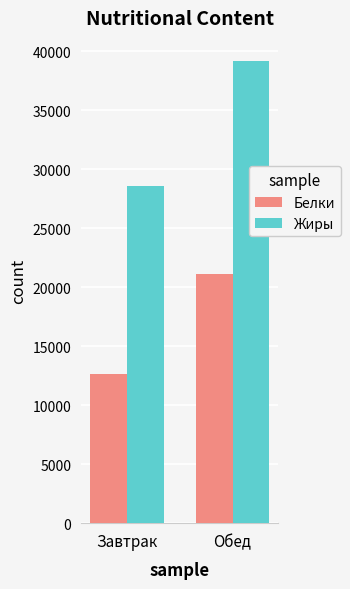

Rank the series by their maximum value, from lowest to highest.

Белки, Жиры